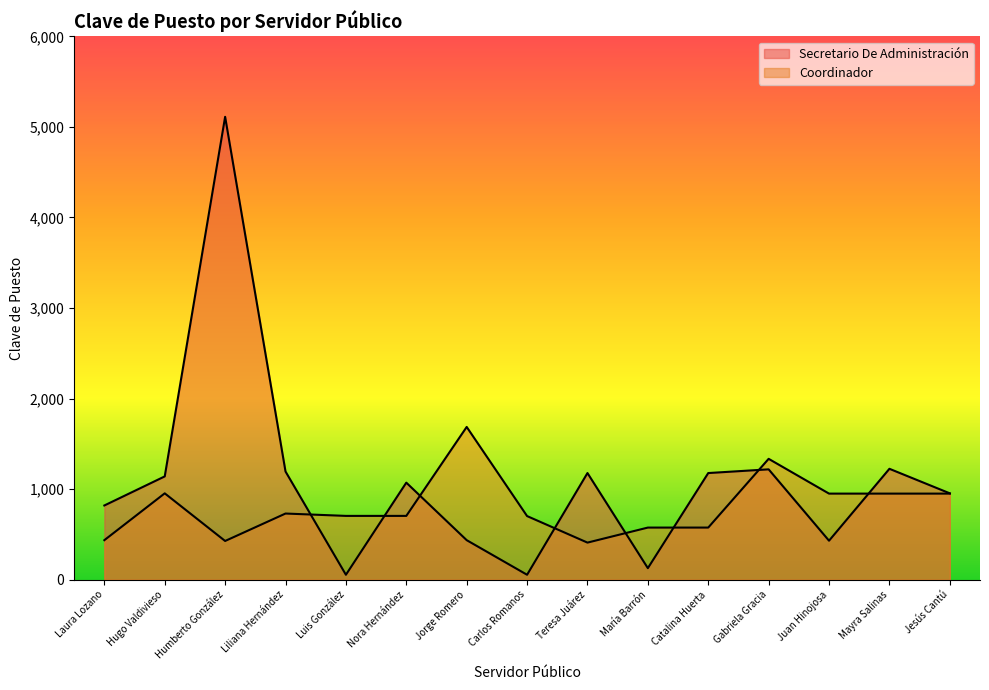

List the series in order of their overall mean, highest first.

Secretario De Administración, Coordinador